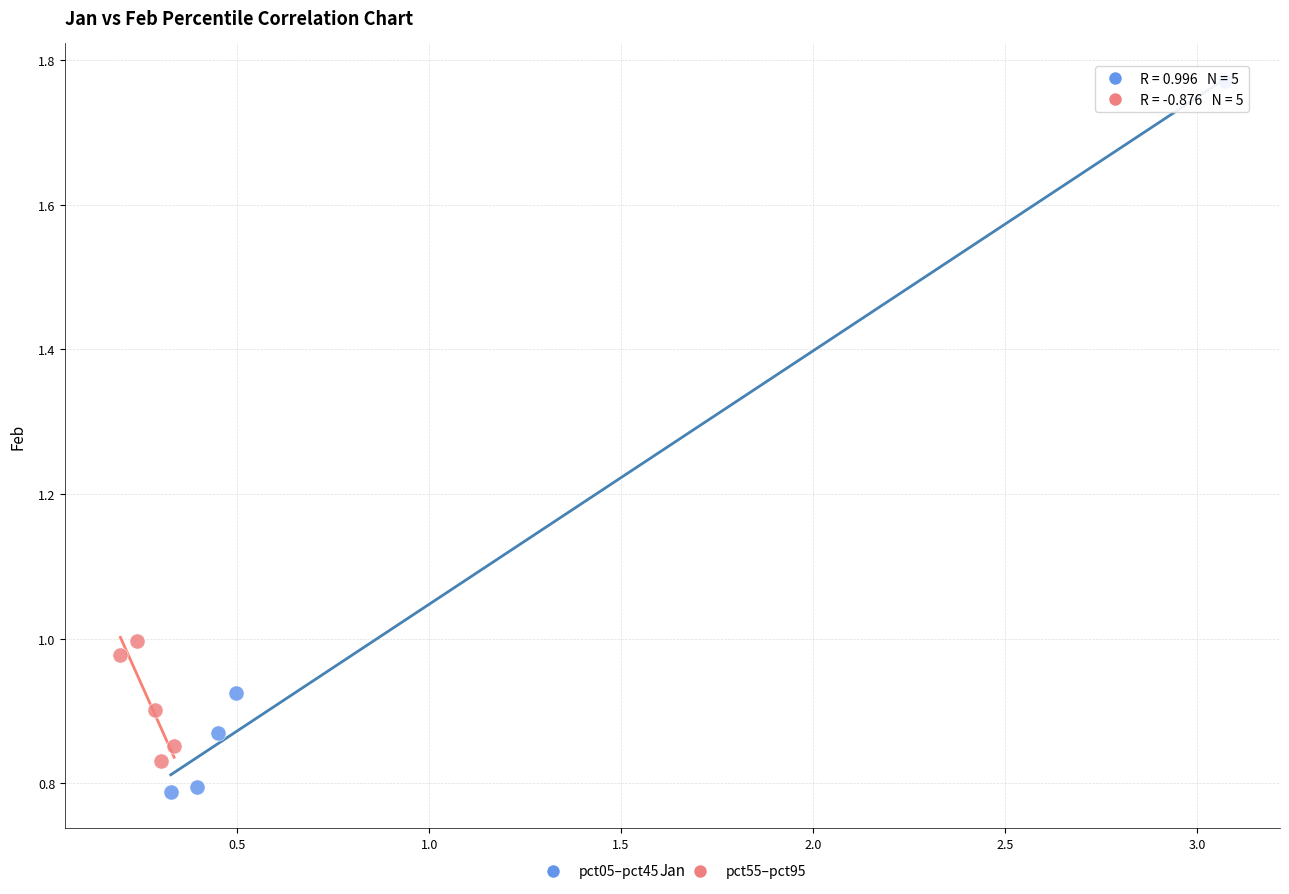

What are all the series names shown in the legend?

pct05–pct45, pct55–pct95